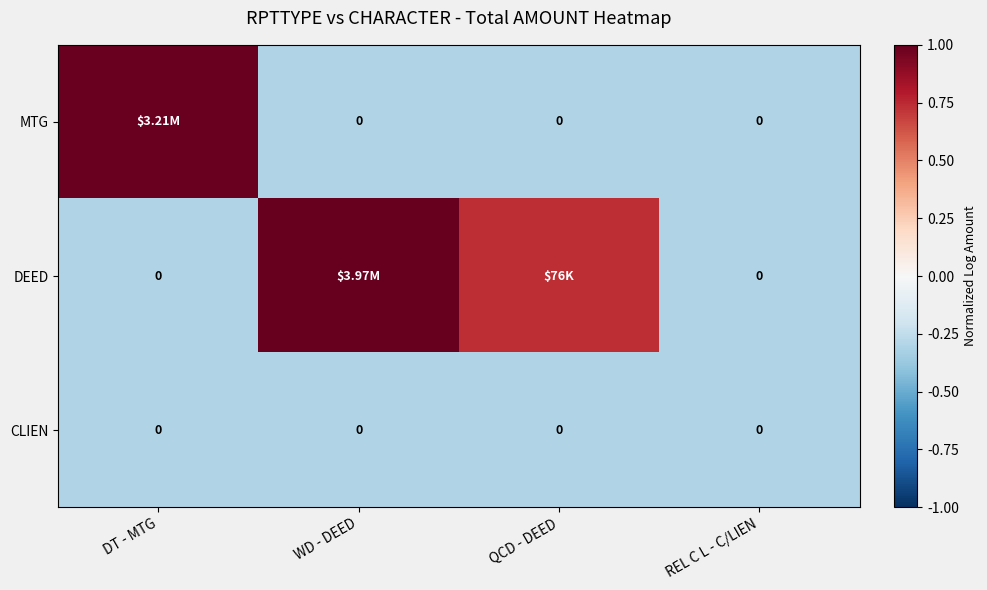

True or false: DEED has a value of -0.3 at REL C L - C/LIEN.

True